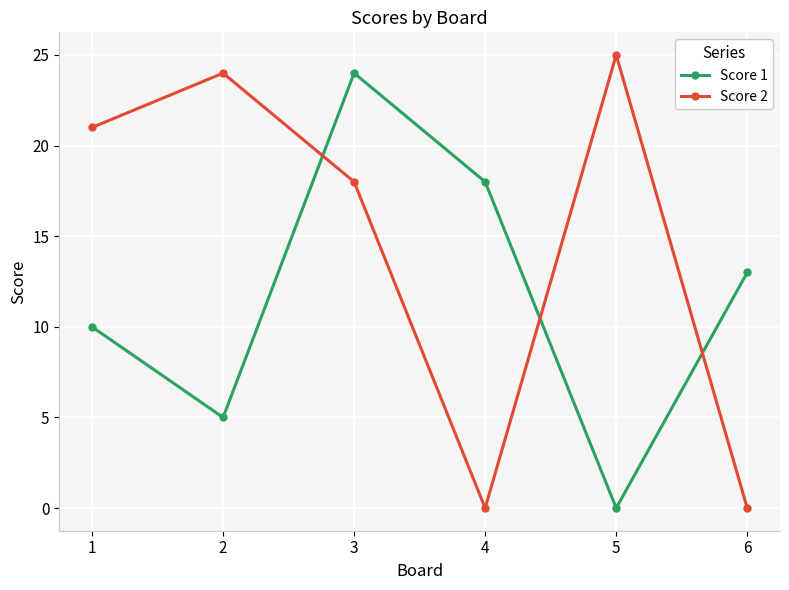

At 5, list the series in order from largest to smallest.

Score 2, Score 1